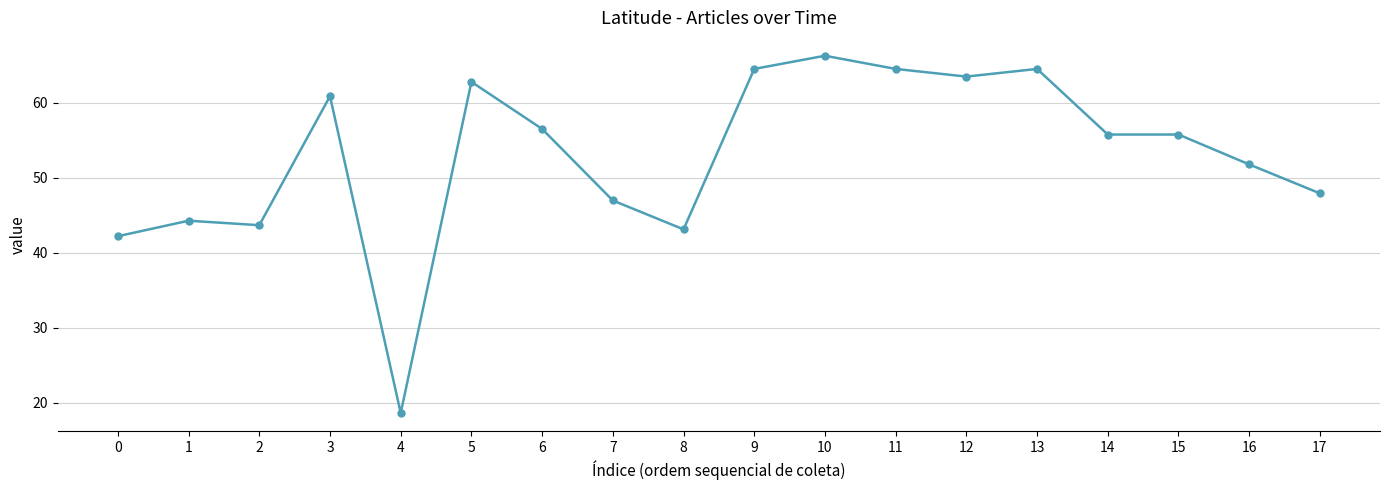

What is the value of the 15th point from the left?

55.8